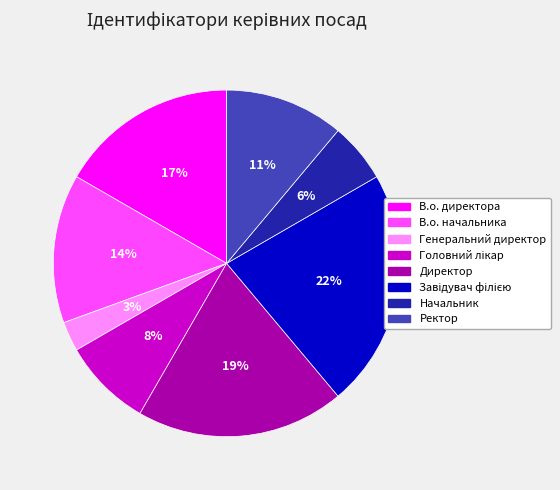

Is it true that Ректор is 11% of the pie?

True